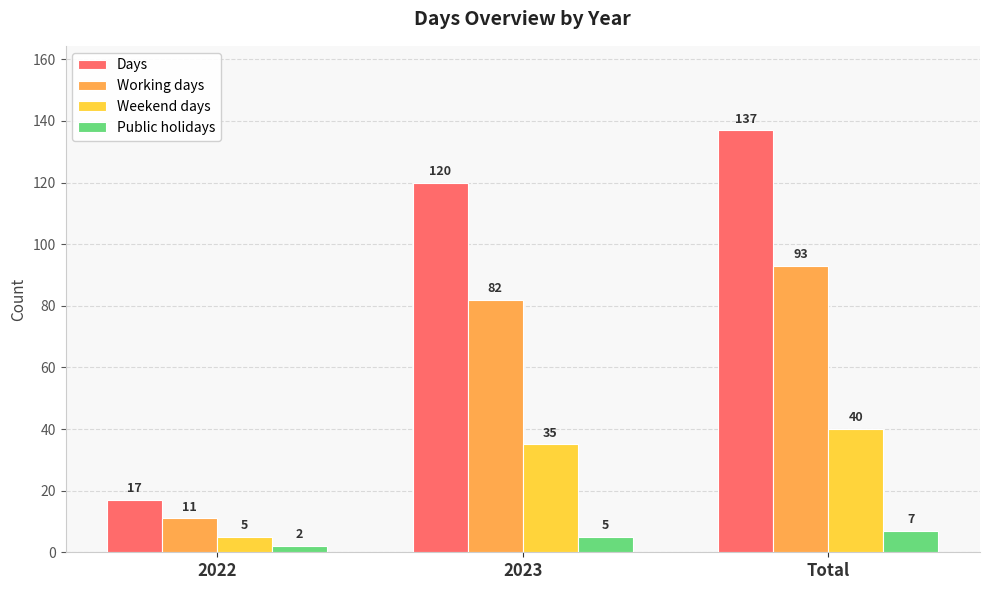

Rank the series at Total from lowest to highest value.

Public holidays, Weekend days, Working days, Days